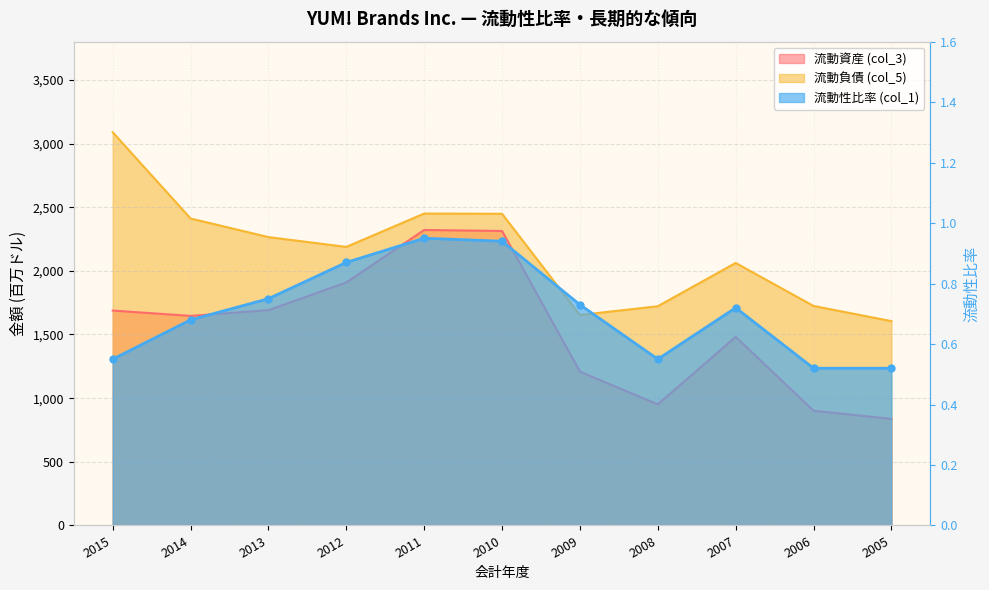

Rank the series at 2008 from lowest to highest value.

流動性比率 (col_1), 流動資産 (col_3), 流動負債 (col_5)